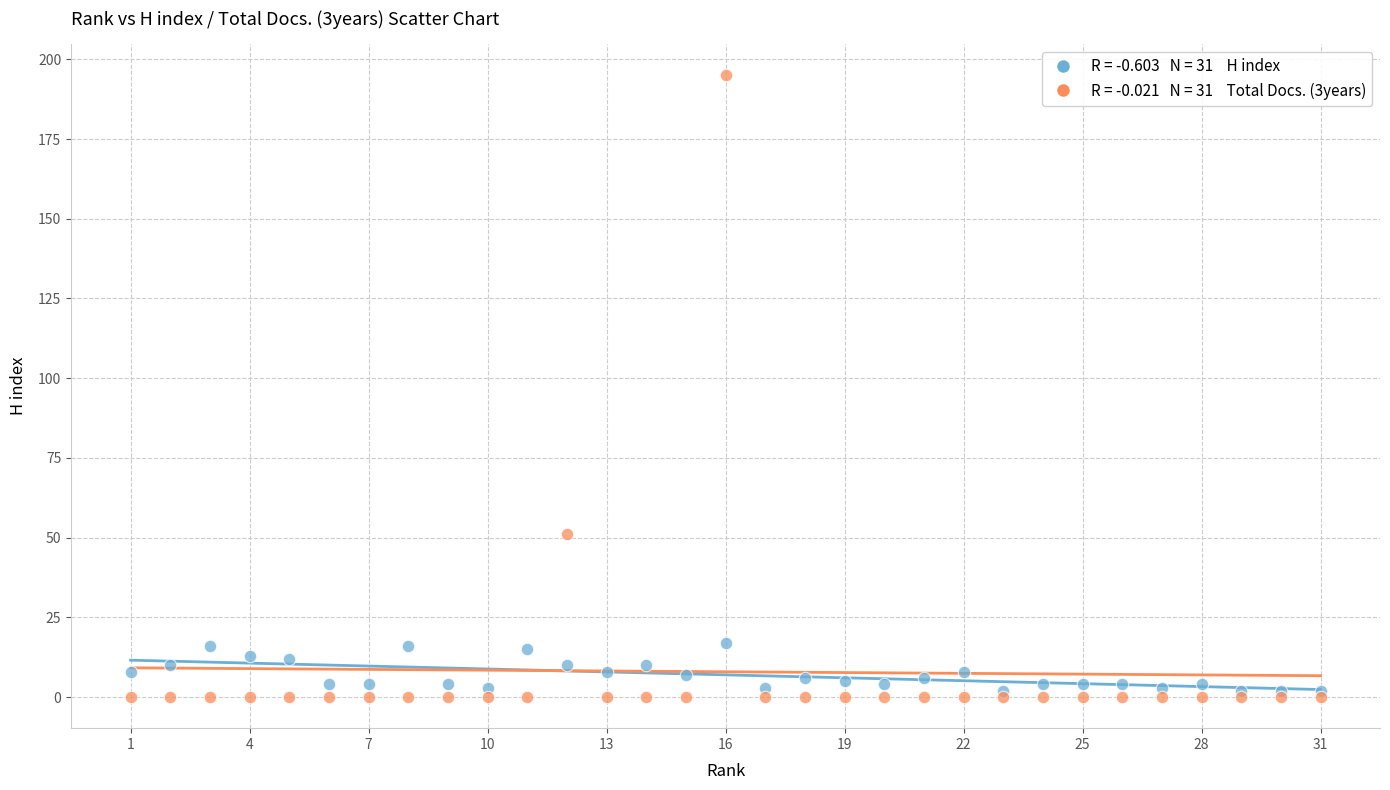

Across all series, what Y value is closest to 97?

51